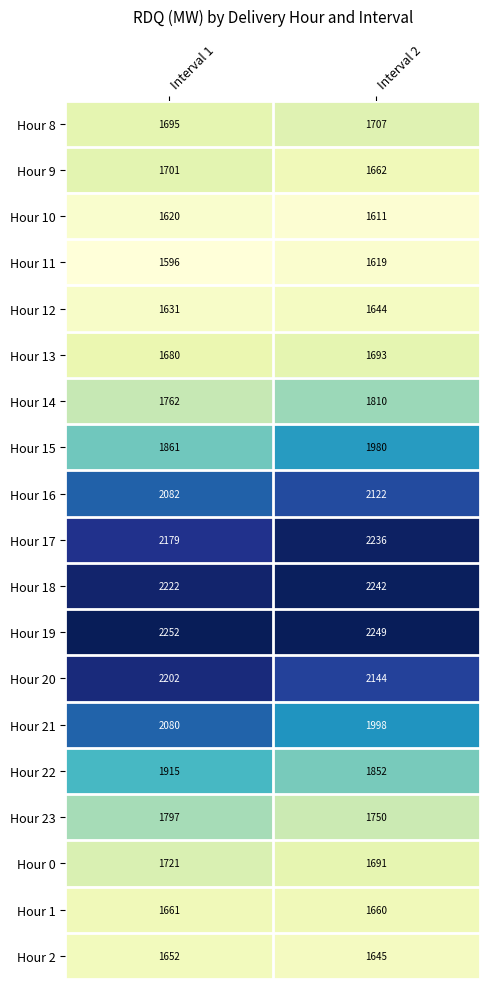

Which series changed the most between Interval 1 and Interval 2?

Hour 15